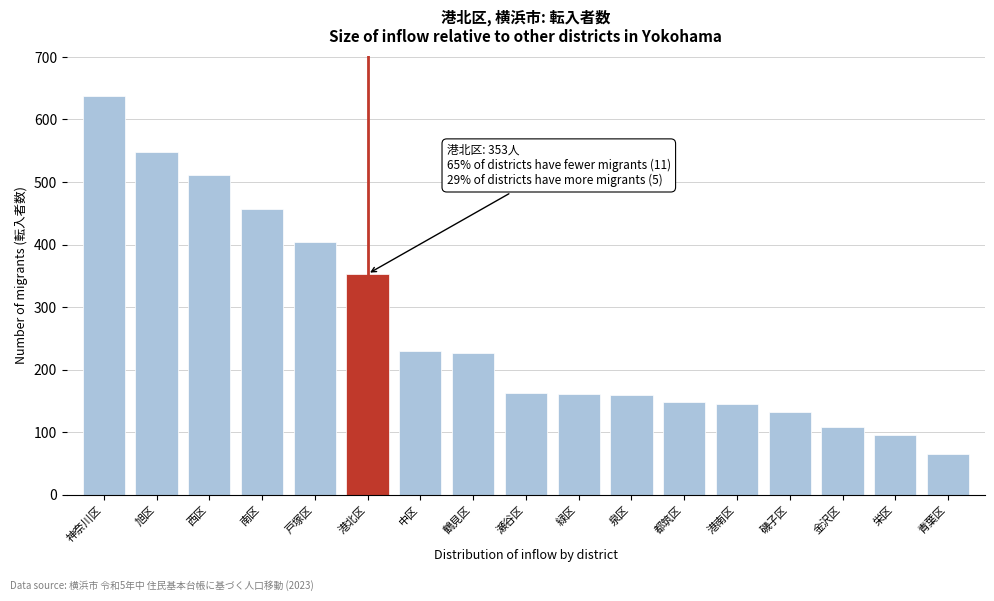

Is it true that the value at 鶴見区 is 226?

True